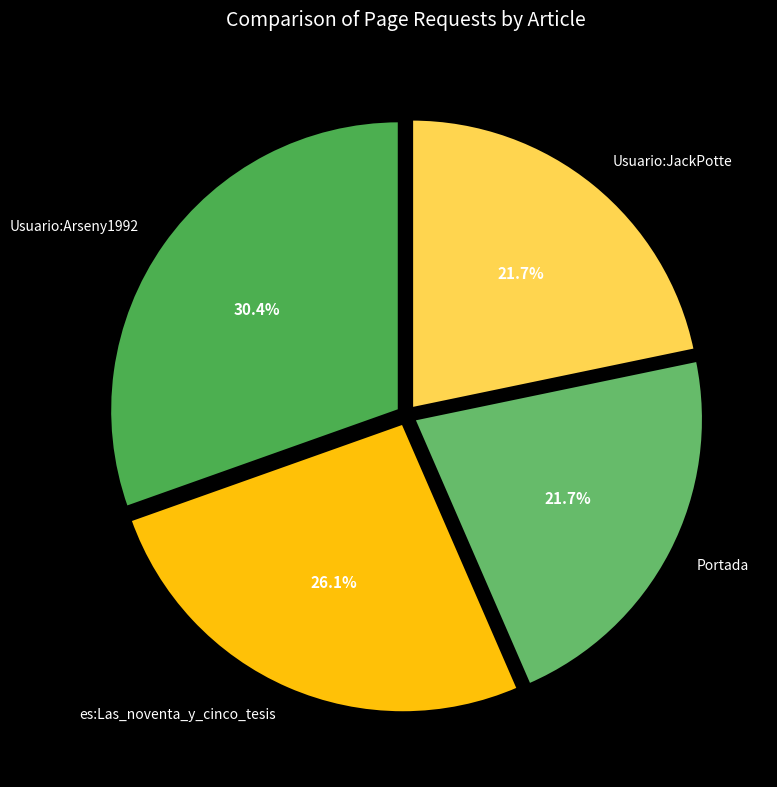

Does Usuario:JackPotte represent more than half of the total?

No